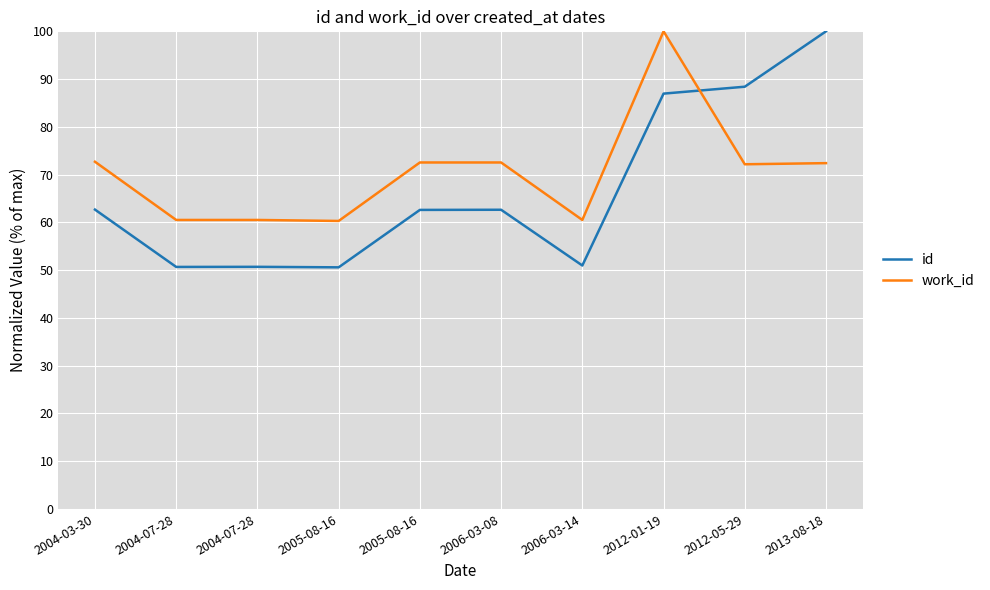

How many lines are shown in the chart?

2